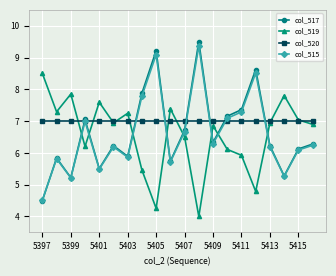

True or false: col_517 has more than 2 interior local peaks.

True